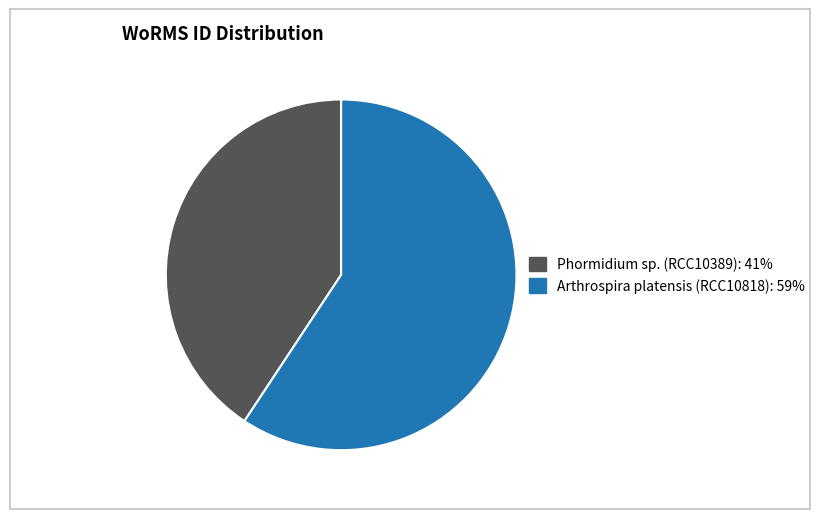

Does Arthrospira platensis (RCC10818) represent more than half of the total?

Yes